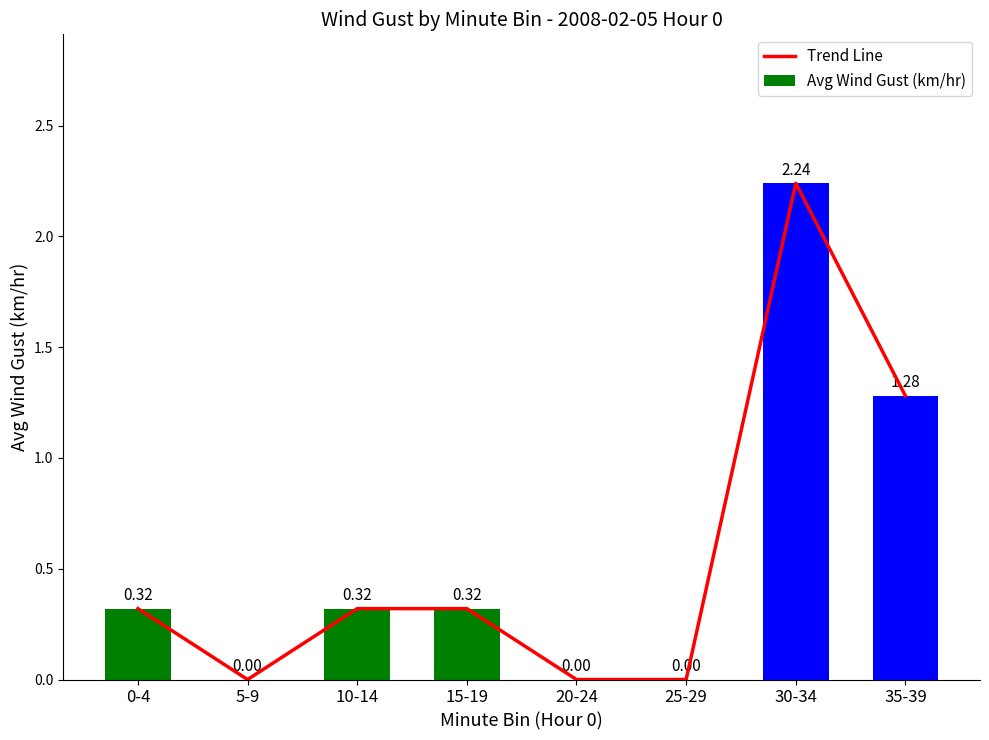

How many values in Trend Line are above zero?

5